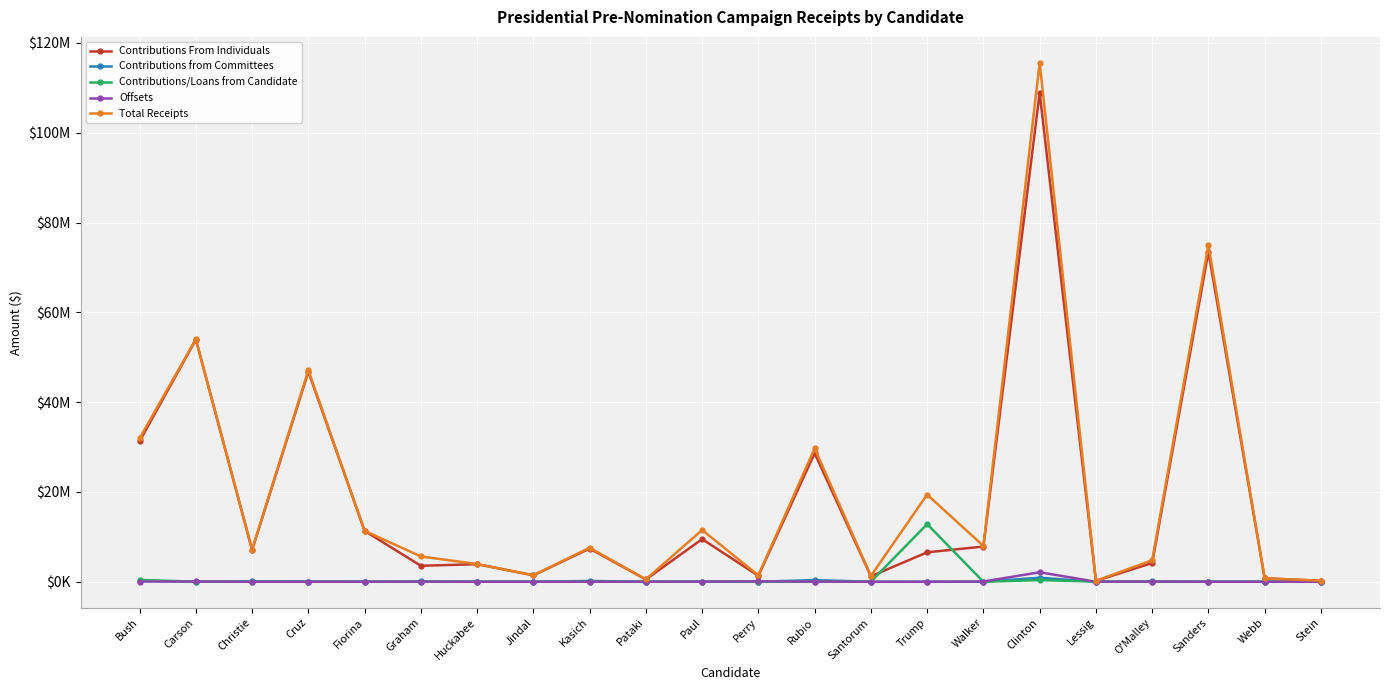

At which category is the sum across all series the highest?

Clinton